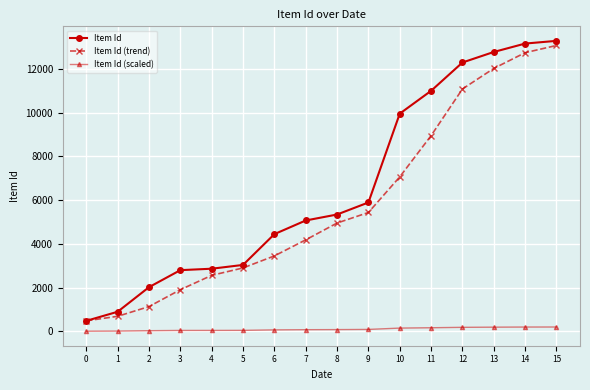

What is the sum of all Item Id (scaled) values?

1578.9